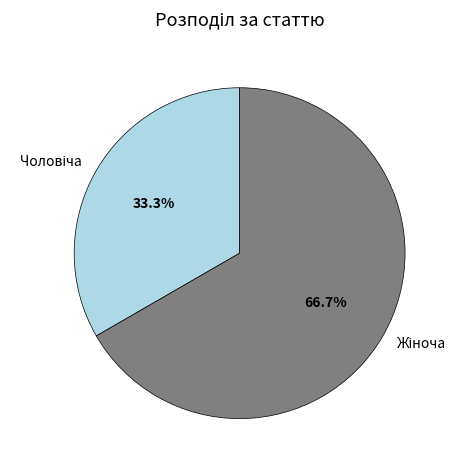

Is there any slice that represents more than half of the pie?

Yes